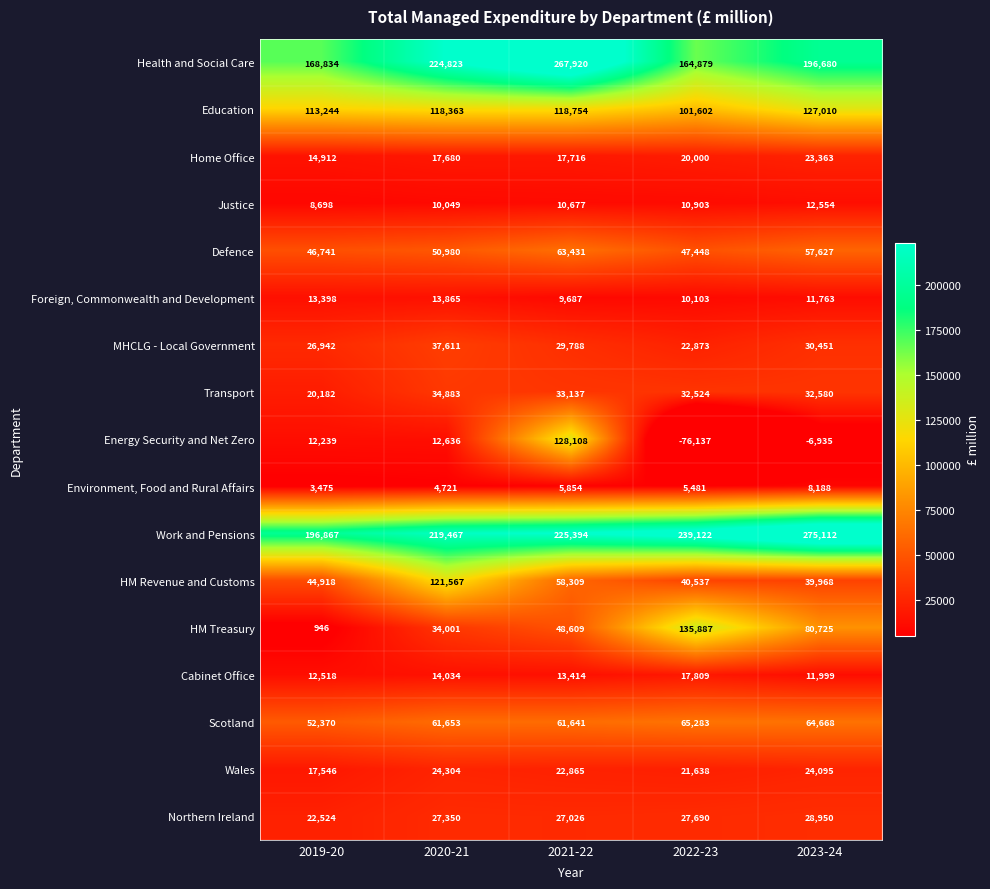

How many series are shown in this chart?

17